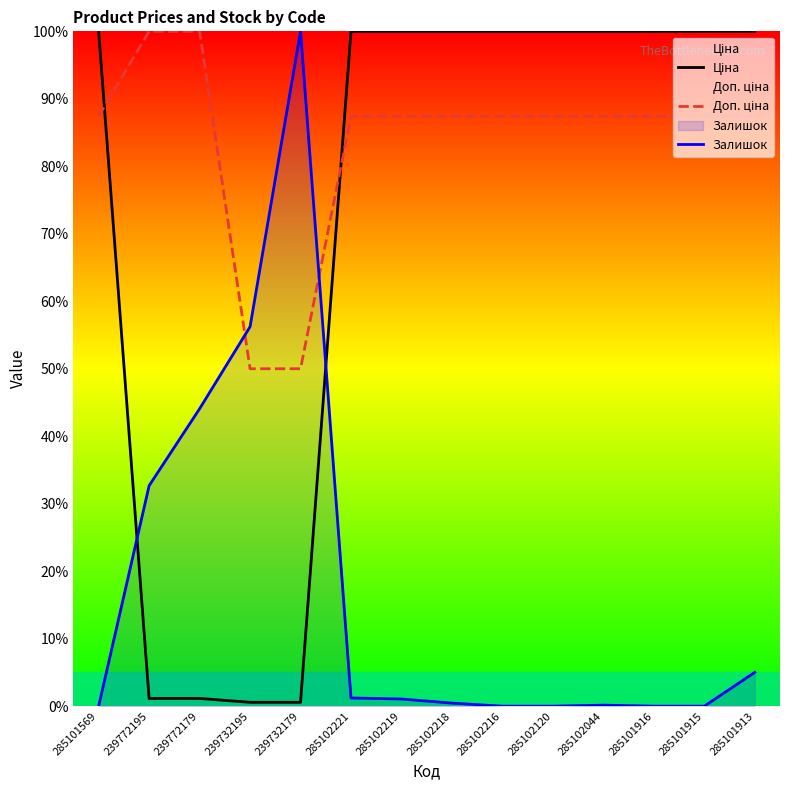

How many data points in Ціна are less than 100?

4